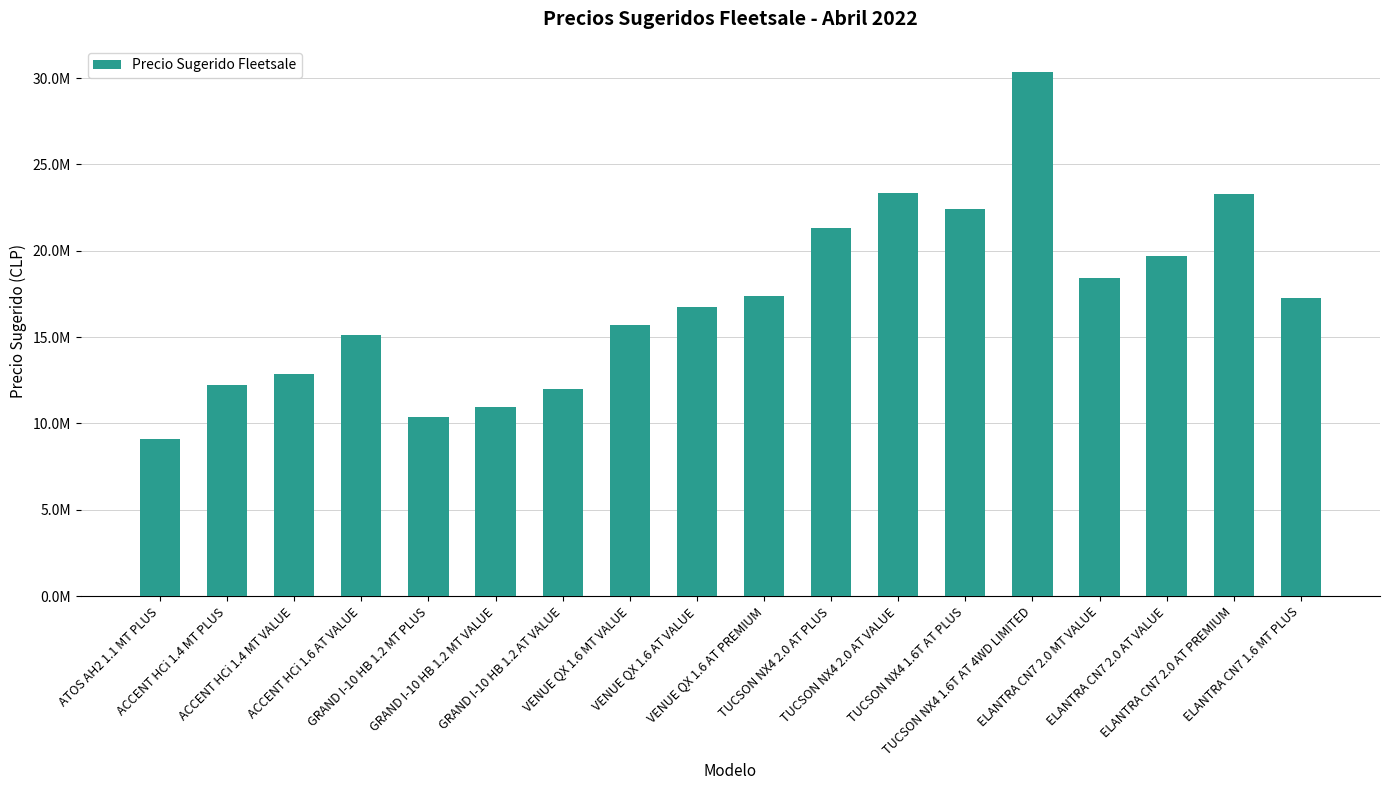

What is the label of the 12th bar from the left?

TUCSON NX4 2.0 AT VALUE